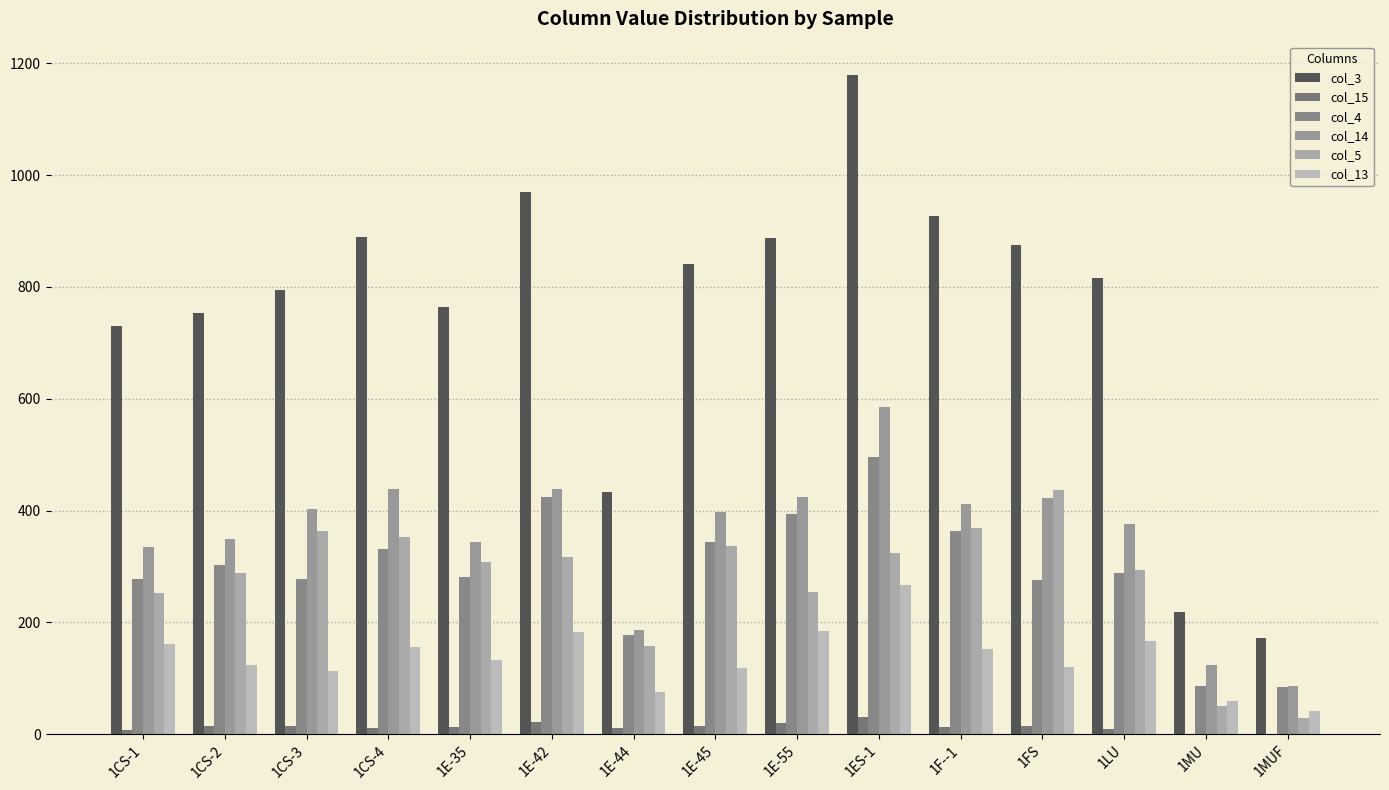

What is the difference between the maximum and minimum values in the col_5 series?

407